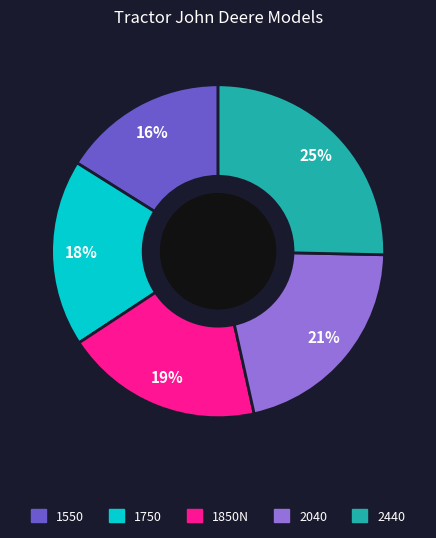

What percentage is the 2040 slice, to the nearest percent?

21%